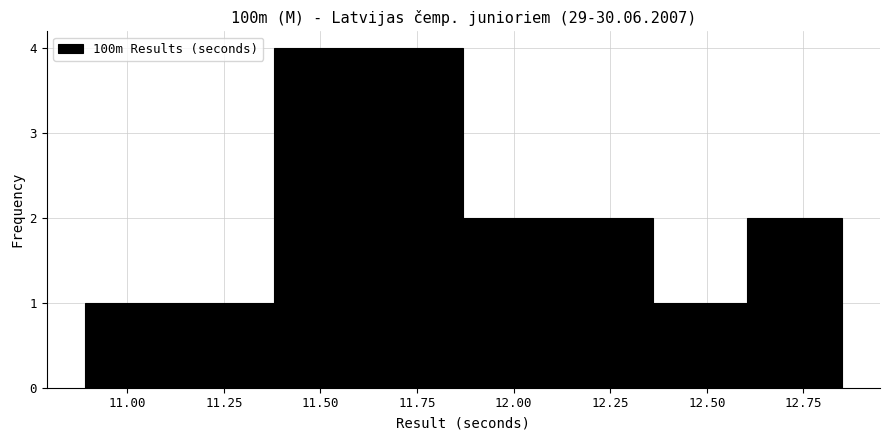

Reading left to right, list every bar in this chart as the range it spans on the x-axis followed by its height. Neither the bar edges nor the heights are printed on the chart, so give them approximately, as read against the axes.

10.890 to 11.135: 1
11.135 to 11.380: 1
11.380 to 11.625: 4
11.625 to 11.870: 4
11.870 to 12.115: 2
12.115 to 12.360: 2
12.360 to 12.605: 1
12.605 to 12.850: 2